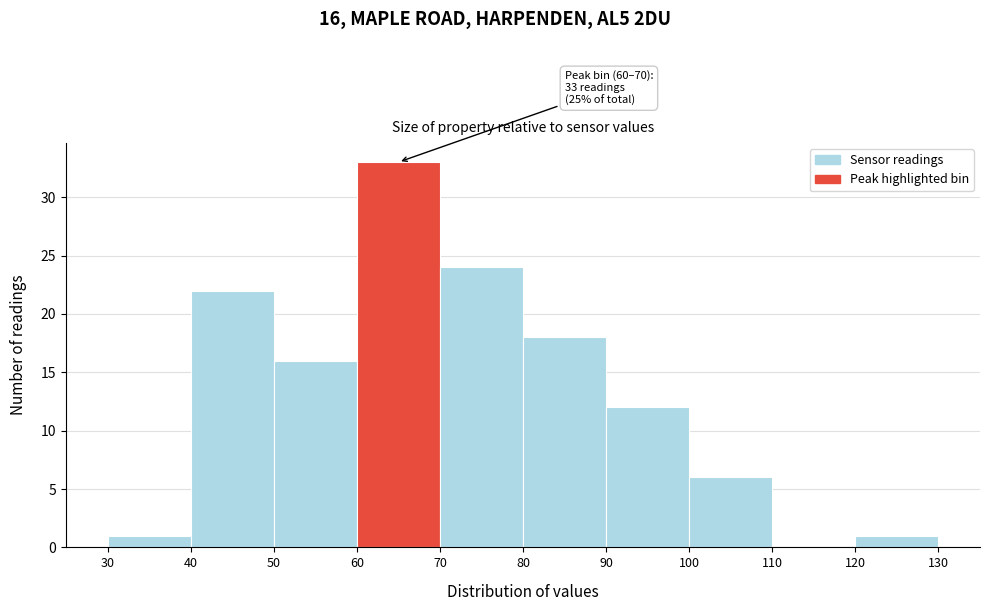

Which range on the x-axis has the tallest bar?

60 to 70